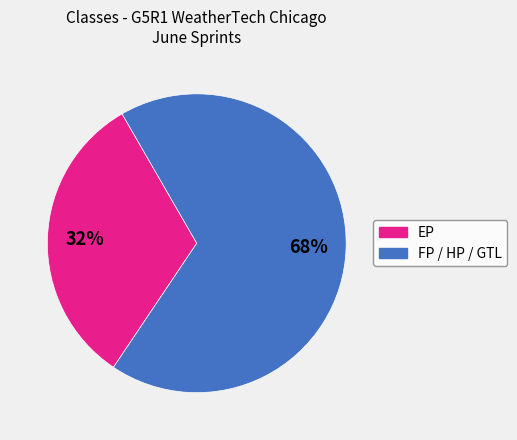

Does any single category account for the majority?

Yes